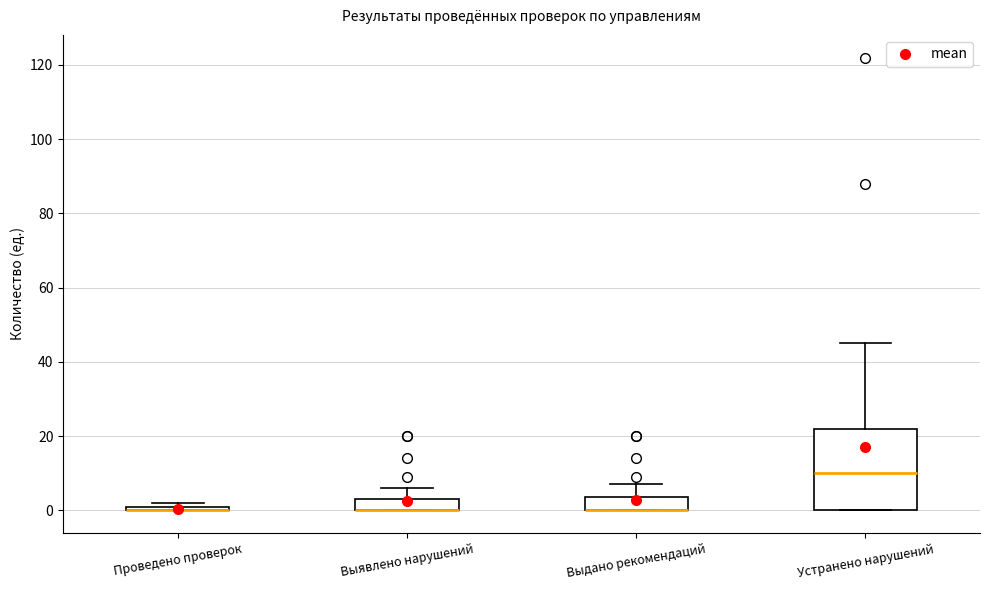

Where is the upper edge of the box for Выявлено нарушений on the y-axis? The values are not printed on the chart, so give them approximately, as read against the axis.

4